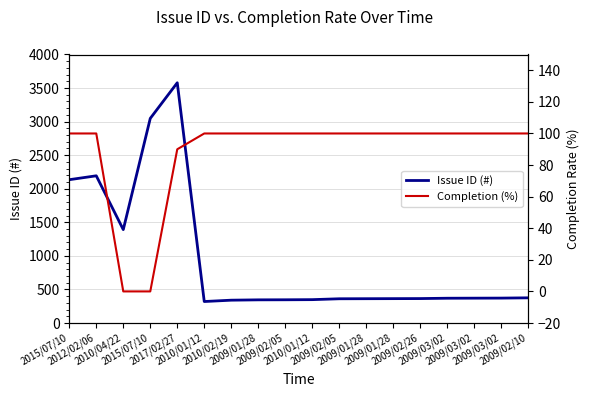

What are all the series names shown in the legend?

Issue ID (#), Completion (%)